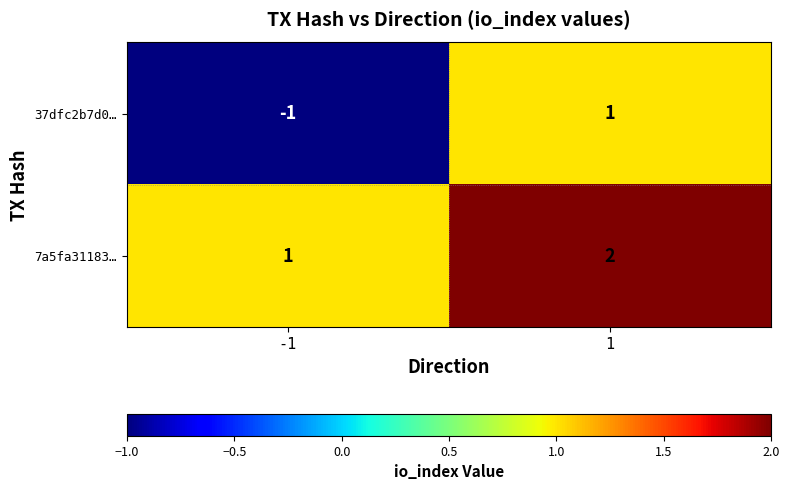

Which series has the widest spread of values?

37dfc2b7d0…